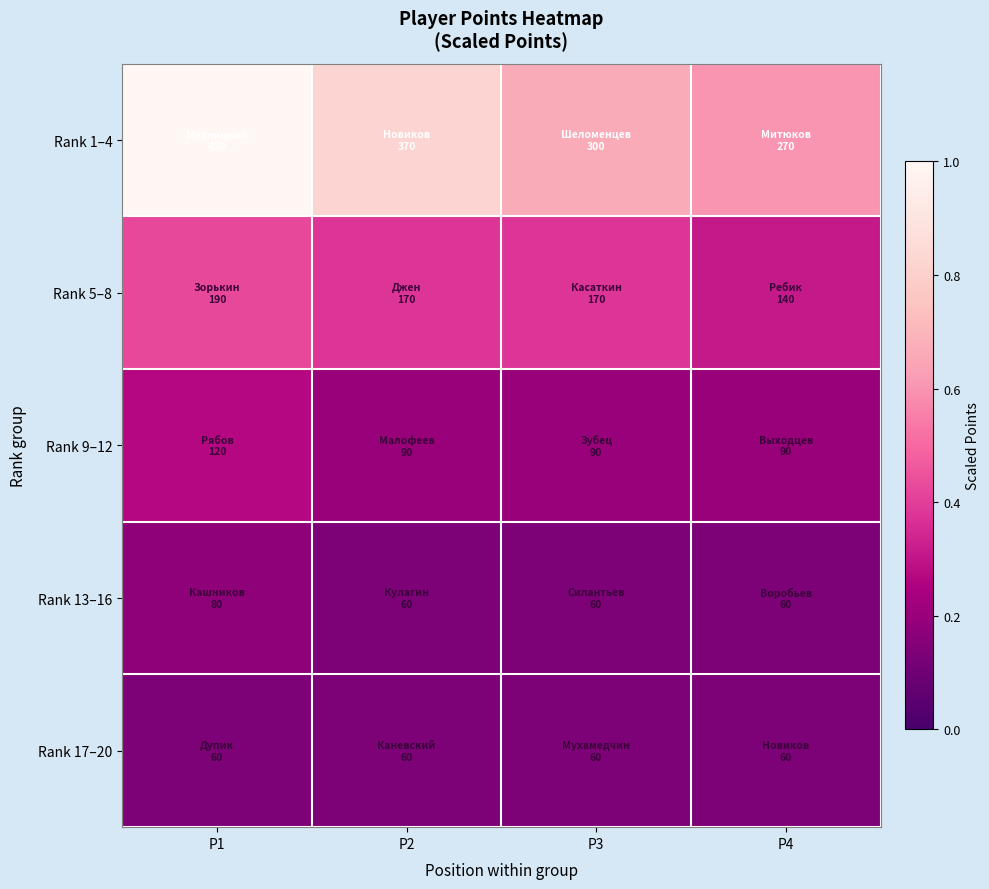

At which category is the sum across all series the highest?

P1